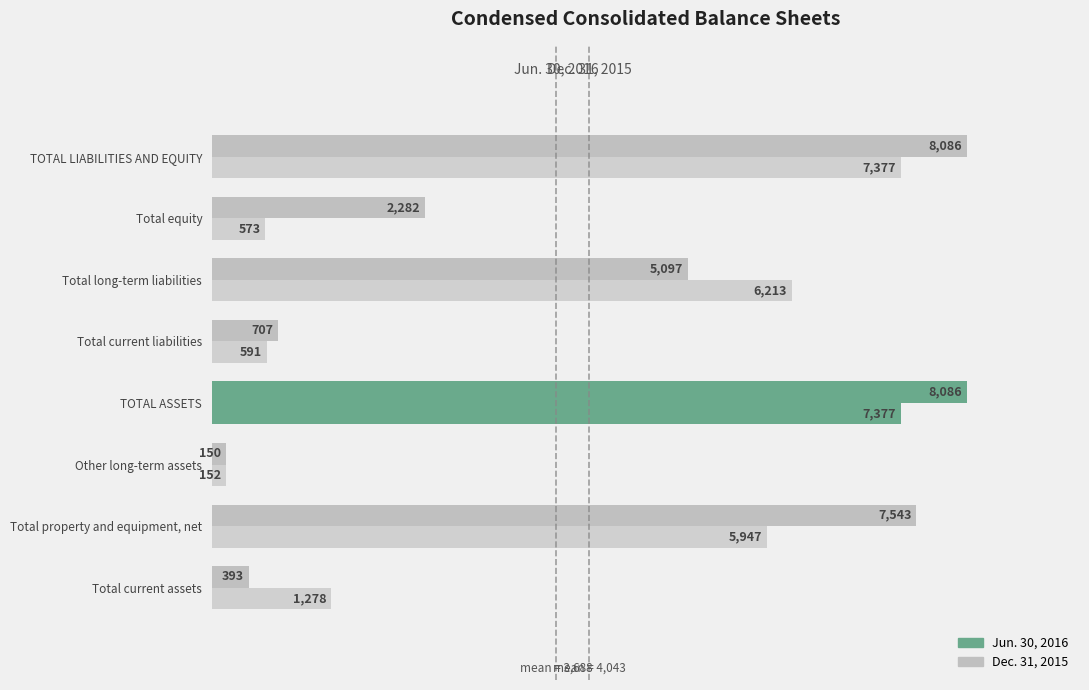

Rank the series by their maximum value, from lowest to highest.

Jun. 30, 2016, Dec. 31, 2015